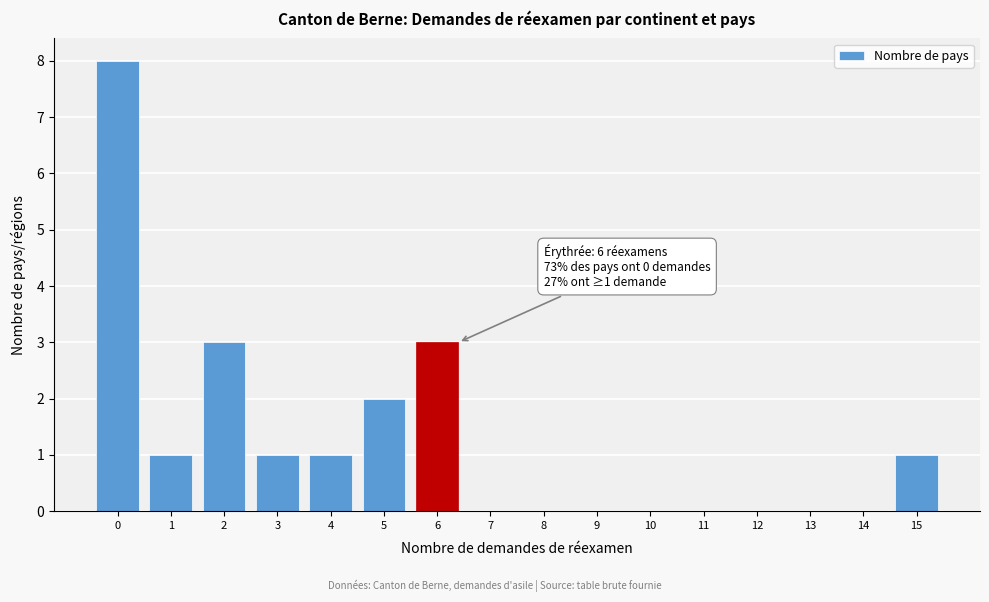

Reading left to right, extract all data points from this chart.

0=8	1=1	2=3	3=1	4=1	5=2	6=3	7=0	8=0	9=0	10=0	11=0	12=0	13=0	14=0	15=1